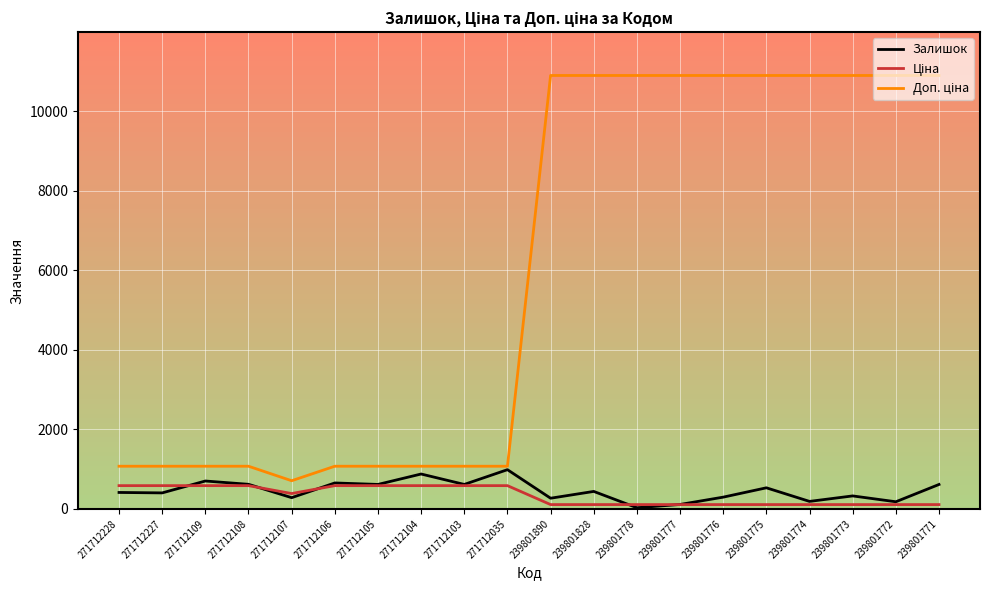

What is the sum of the Залишок values at 271712035 and 239801776?

1283.0